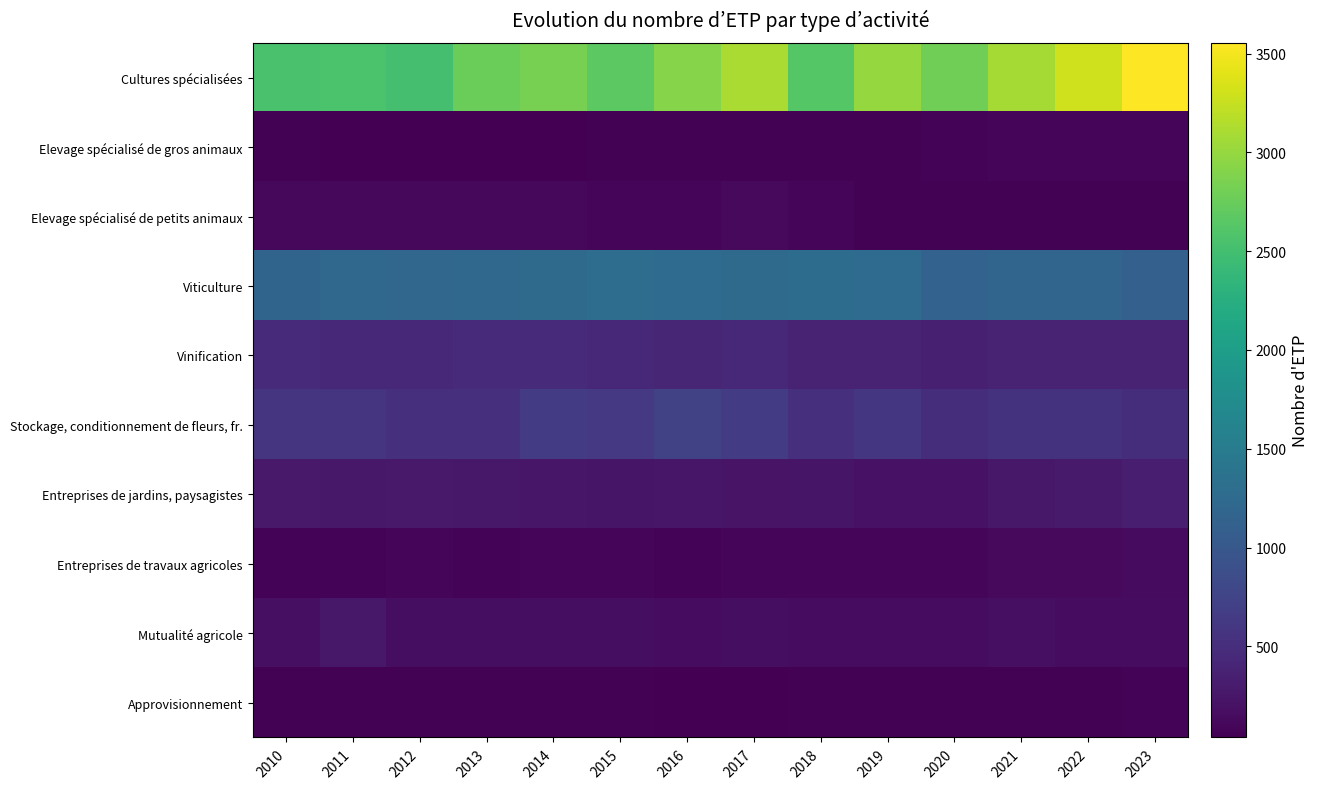

Between 2017 and 2016, which is larger?

2017